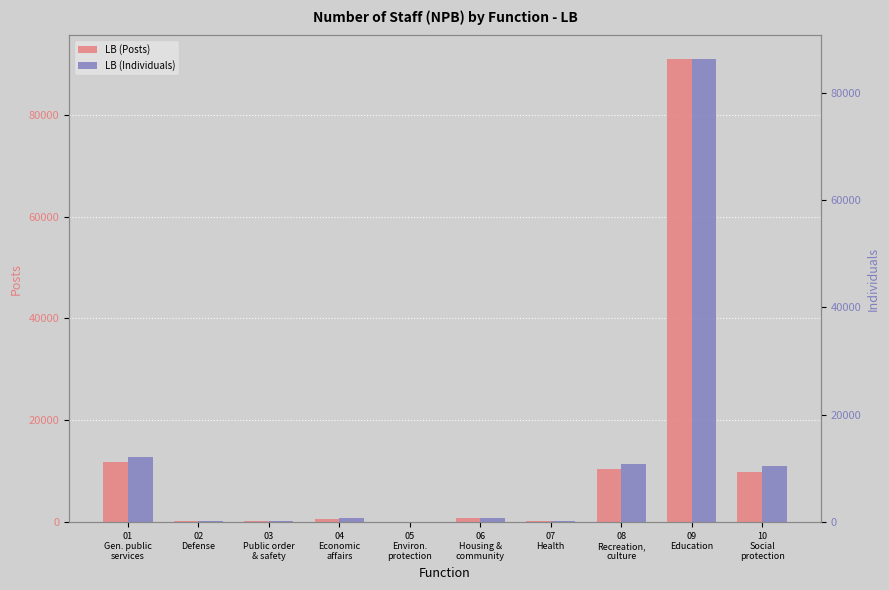

Which series has the largest range (max minus min)?

LB (Posts)